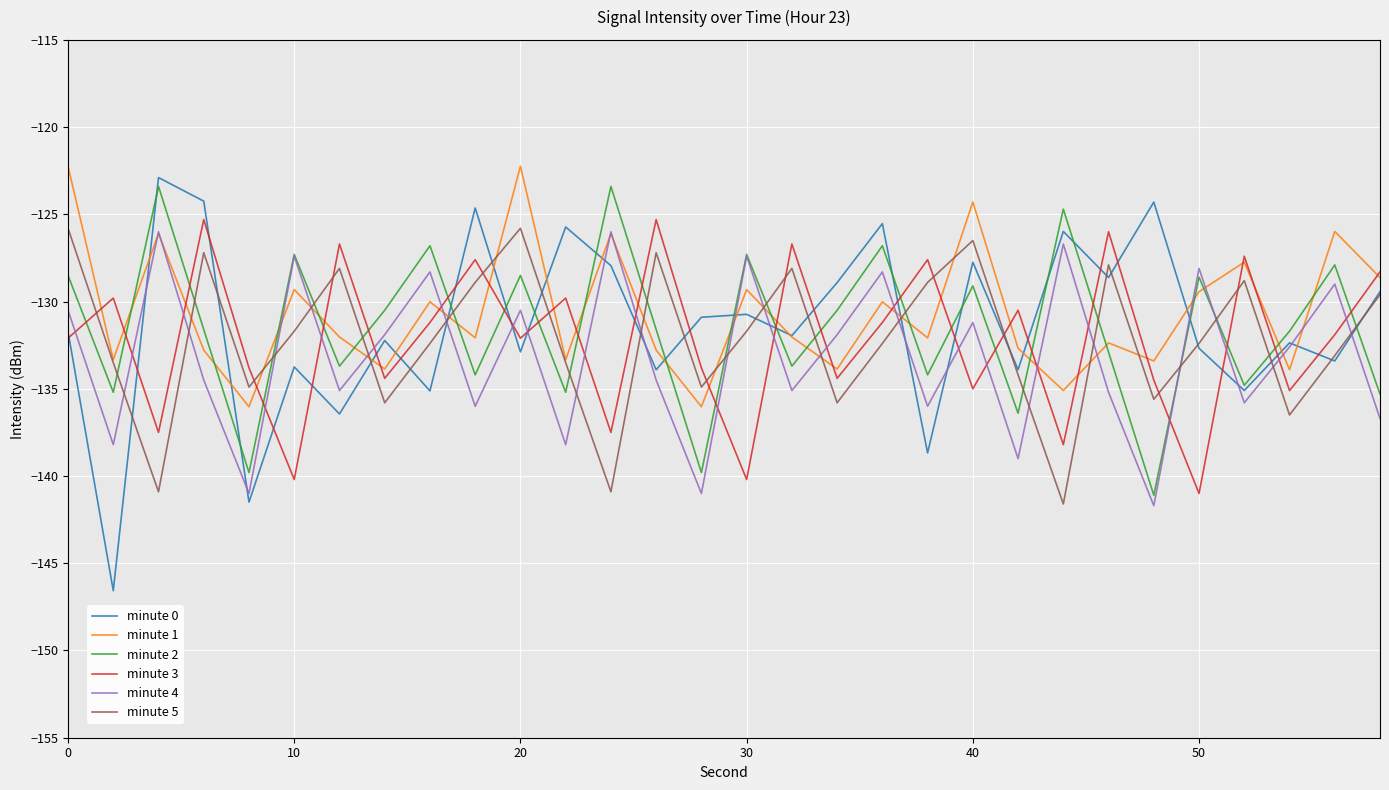

Which series has the largest range (max minus min)?

minute 0